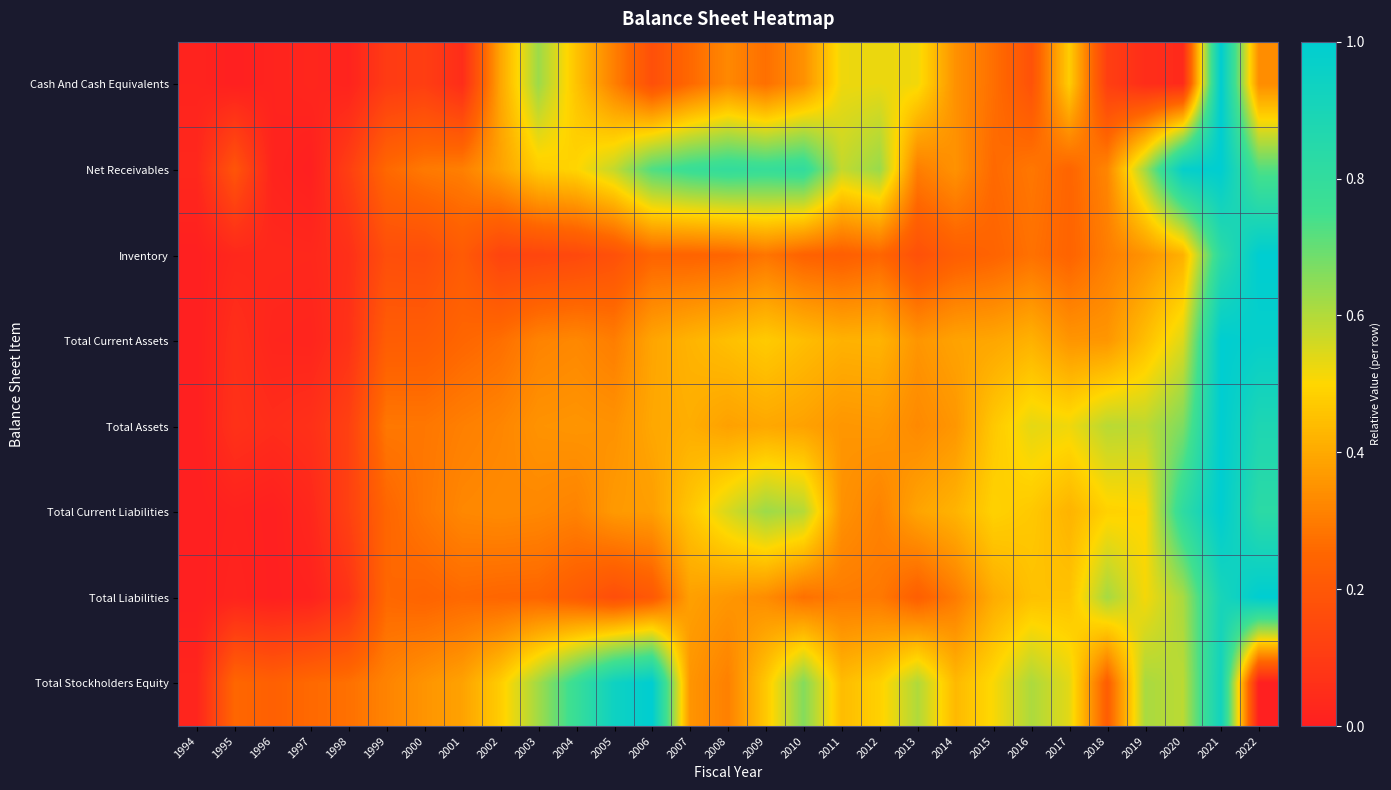

Reading right to left, extract all data points from this chart.

Cash And Cash Equivalents: 2022=0.3	2021=1.0	2020=0.0	2019=0.0	2018=0.1	2017=0.5	2016=0.2	2015=0.3	2014=0.3	2013=0.5	2012=0.5	2011=0.5	2010=0.3	2009=0.3	2008=0.3	2007=0.3	2006=0.2	2005=0.3	2004=0.5	2003=0.6	2002=0.4	2001=0.0	2000=0.1	1999=0.1	1998=0.0	1997=0.0	1996=0.0	1995=0.0	1994=0.0
Net Receivables: 2022=0.7	2021=1.0	2020=1.0	2019=0.6	2018=0.3	2017=0.2	2016=0.3	2015=0.3	2014=0.3	2013=0.3	2012=0.6	2011=0.6	2010=0.8	2009=0.8	2008=0.8	2007=0.8	2006=0.7	2005=0.6	2004=0.5	2003=0.5	2002=0.4	2001=0.3	2000=0.3	1999=0.3	1998=0.1	1997=0.0	1996=0.0	1995=0.2	1994=0.0
Inventory: 2022=1.0	2021=0.8	2020=0.4	2019=0.4	2018=0.3	2017=0.2	2016=0.3	2015=0.2	2014=0.2	2013=0.2	2012=0.2	2011=0.2	2010=0.2	2009=0.3	2008=0.3	2007=0.2	2006=0.2	2005=0.2	2004=0.1	2003=0.1	2002=0.1	2001=0.2	2000=0.2	1999=0.2	1998=0.1	1997=0.0	1996=0.0	1995=0.0	1994=0.0
Total Current Assets: 2022=1.0	2021=1.0	2020=0.5	2019=0.4	2018=0.4	2017=0.4	2016=0.4	2015=0.4	2014=0.4	2013=0.4	2012=0.4	2011=0.4	2010=0.4	2009=0.5	2008=0.4	2007=0.4	2006=0.4	2005=0.3	2004=0.3	2003=0.3	2002=0.3	2001=0.3	2000=0.2	1999=0.2	1998=0.1	1997=0.0	1996=0.0	1995=0.1	1994=0.0
Total Assets: 2022=0.9	2021=1.0	2020=0.7	2019=0.6	2018=0.6	2017=0.5	2016=0.5	2015=0.5	2014=0.4	2013=0.3	2012=0.4	2011=0.4	2010=0.4	2009=0.4	2008=0.4	2007=0.4	2006=0.4	2005=0.3	2004=0.4	2003=0.4	2002=0.3	2001=0.3	2000=0.3	1999=0.3	1998=0.1	1997=0.1	1996=0.0	1995=0.1	1994=0.0
Total Current Liabilities: 2022=0.8	2021=1.0	2020=0.8	2019=0.5	2018=0.5	2017=0.4	2016=0.5	2015=0.5	2014=0.4	2013=0.4	2012=0.3	2011=0.3	2010=0.6	2009=0.6	2008=0.6	2007=0.5	2006=0.4	2005=0.4	2004=0.3	2003=0.3	2002=0.3	2001=0.3	2000=0.3	1999=0.2	1998=0.1	1997=0.0	1996=0.0	1995=0.0	1994=0.0
Total Liabilities: 2022=1.0	2021=0.9	2020=0.6	2019=0.5	2018=0.6	2017=0.5	2016=0.5	2015=0.4	2014=0.3	2013=0.2	2012=0.3	2011=0.3	2010=0.3	2009=0.3	2008=0.4	2007=0.4	2006=0.2	2005=0.2	2004=0.2	2003=0.2	2002=0.2	2001=0.3	2000=0.2	1999=0.3	1998=0.1	1997=0.0	1996=0.0	1995=0.0	1994=0.0
Total Stockholders Equity: 2022=0.0	2021=0.9	2020=0.6	2019=0.6	2018=0.2	2017=0.5	2016=0.6	2015=0.5	2014=0.4	2013=0.6	2012=0.5	2011=0.4	2010=0.7	2009=0.5	2008=0.3	2007=0.4	2006=1.0	2005=0.9	2004=0.8	2003=0.6	2002=0.5	2001=0.4	2000=0.4	1999=0.3	1998=0.3	1997=0.3	1996=0.2	1995=0.3	1994=0.0